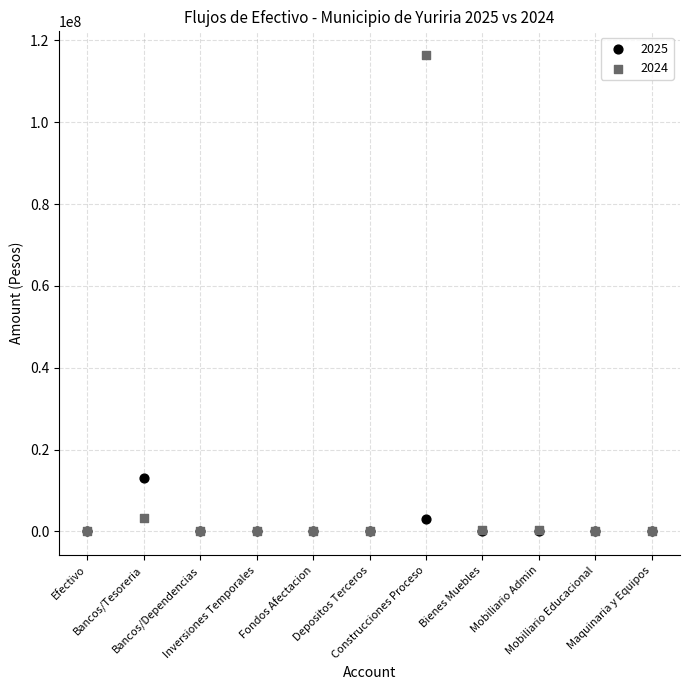

Which series contains the highest Y value?

2024